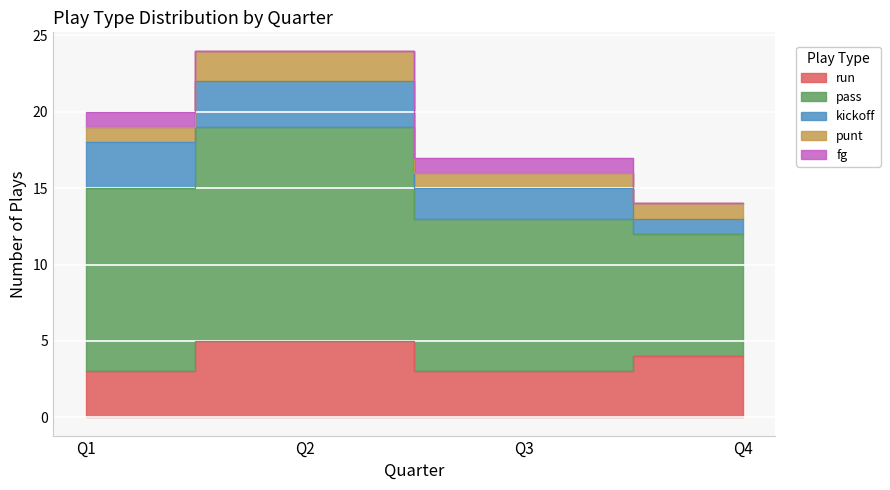

True or false: punt and fg cross at least once.

False